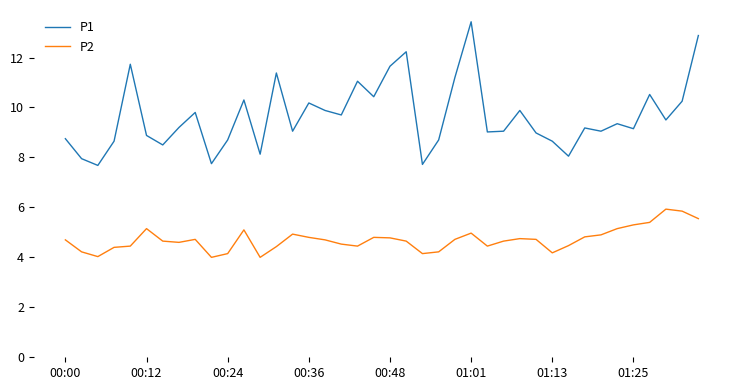

How many lines are shown in the chart?

2